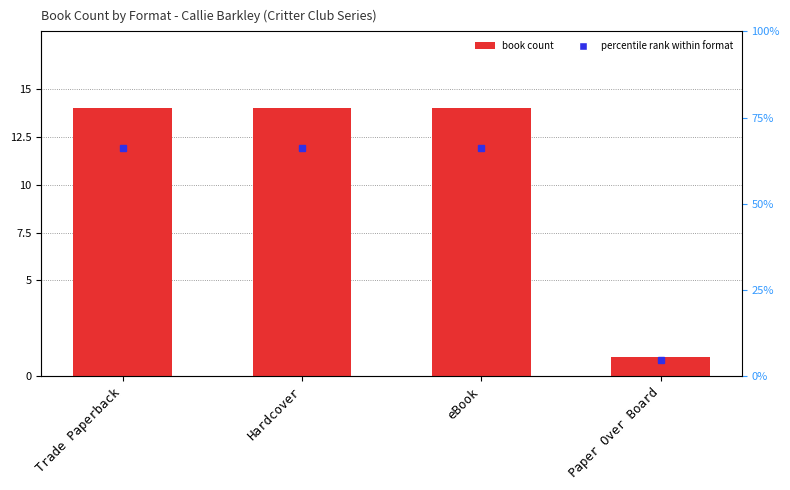

The chart shows a value of 14 at Hardcover. True or false?

True